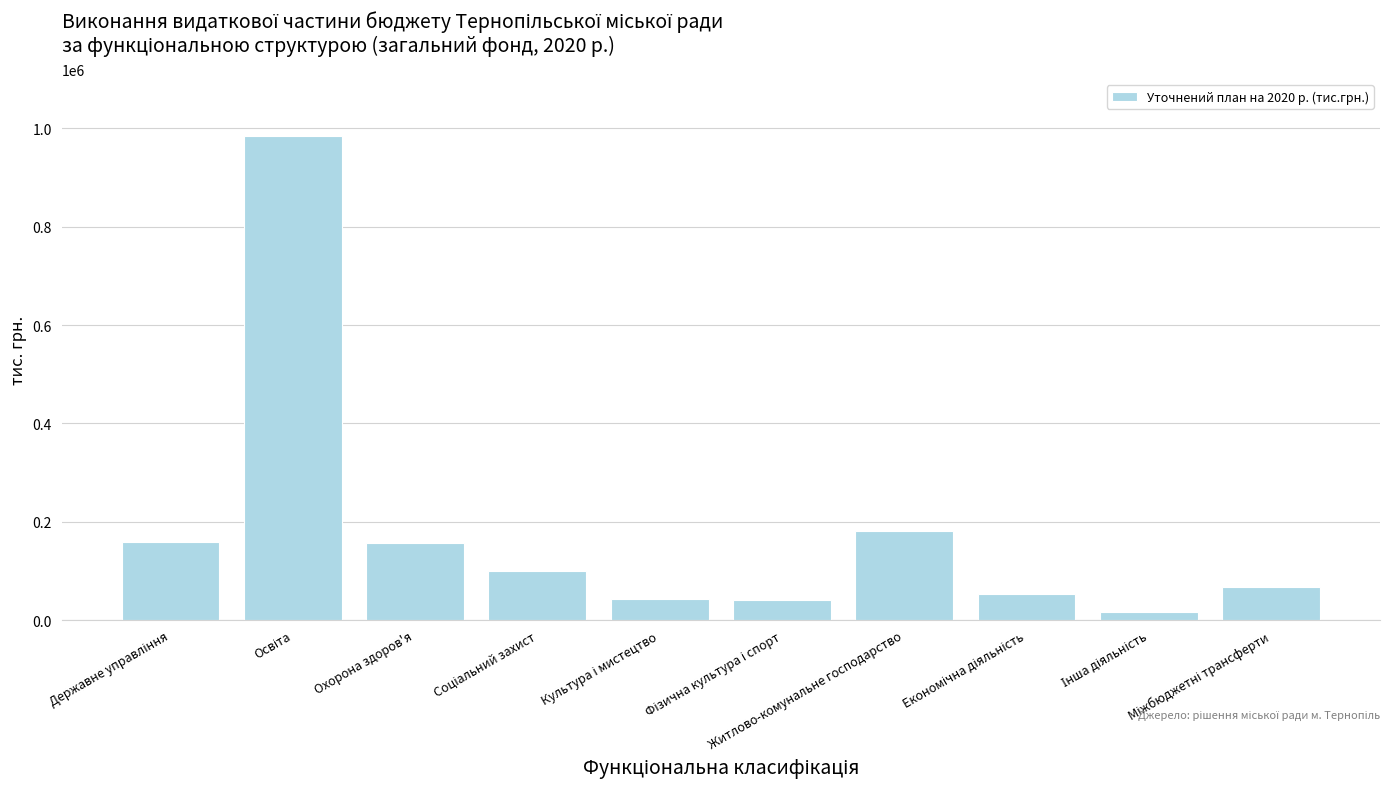

What is the difference between the maximum and minimum values?

966477.6